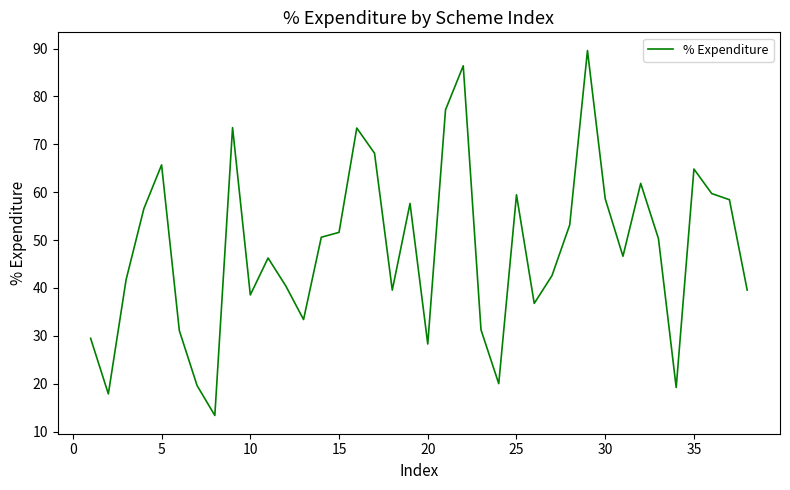

Count the number of values greater than 50.

19